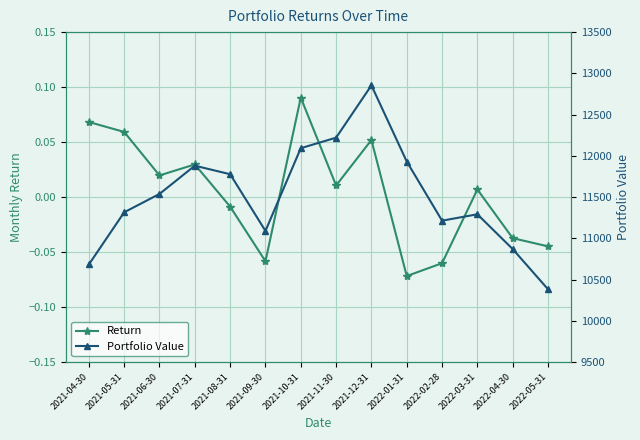

At which category does Return reach its first local valley?

2021-06-30